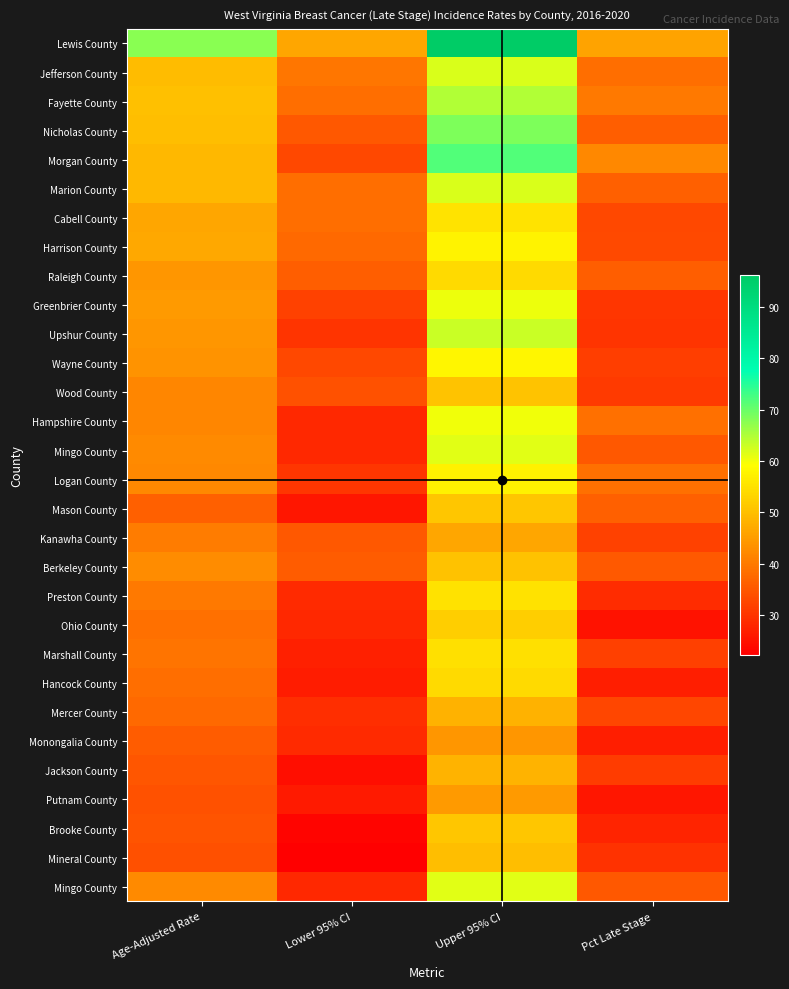

What is the minimum value shown in the chart?

22.3